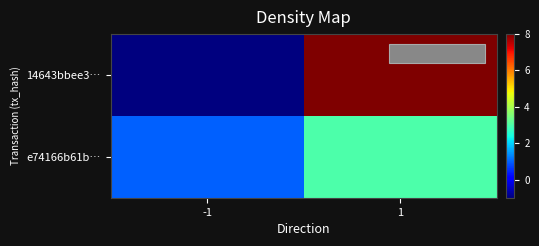

Reading left to right, list all the values displayed in this chart.

14643bbee3…: -1=-1	1=8
e74166b61b…: -1=1	1=3